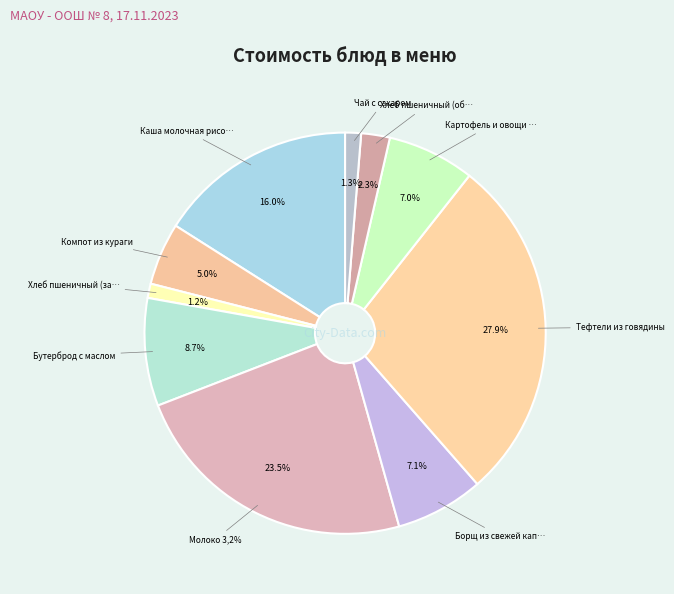

Is there a majority slice in this chart?

No